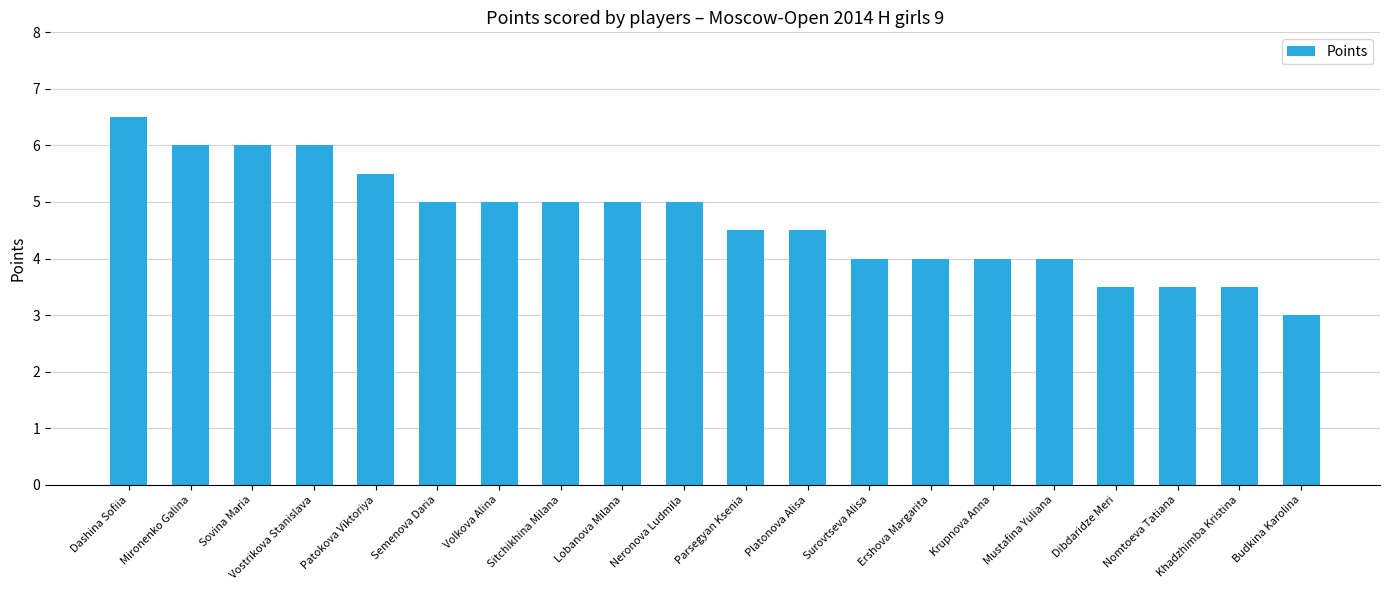

What is the maximum value shown in the chart?

6.5